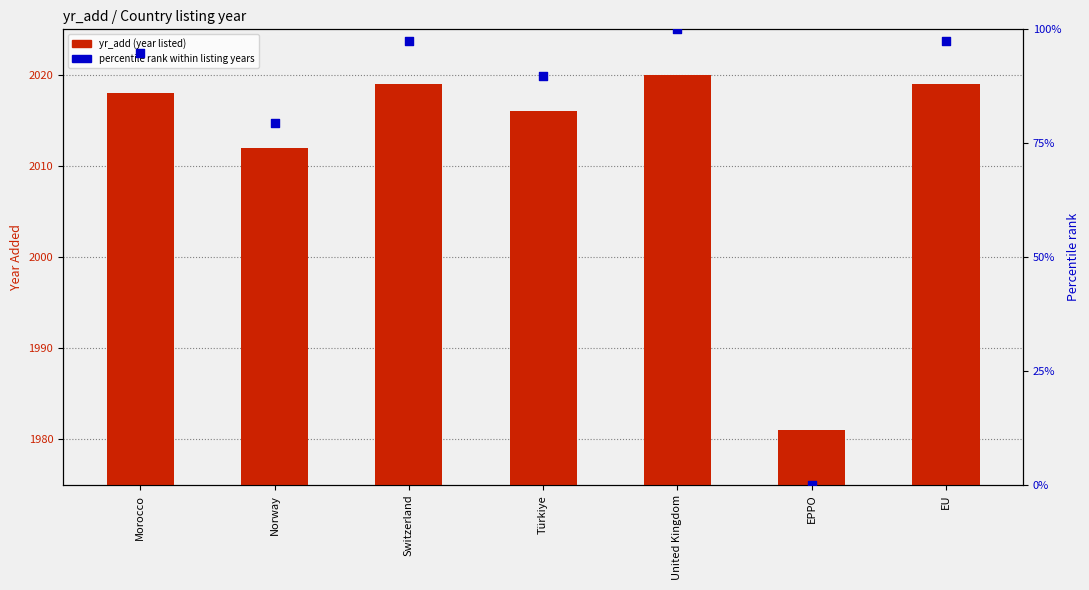

Which series has the largest Y range (max minus min)?

percentile rank within listing years